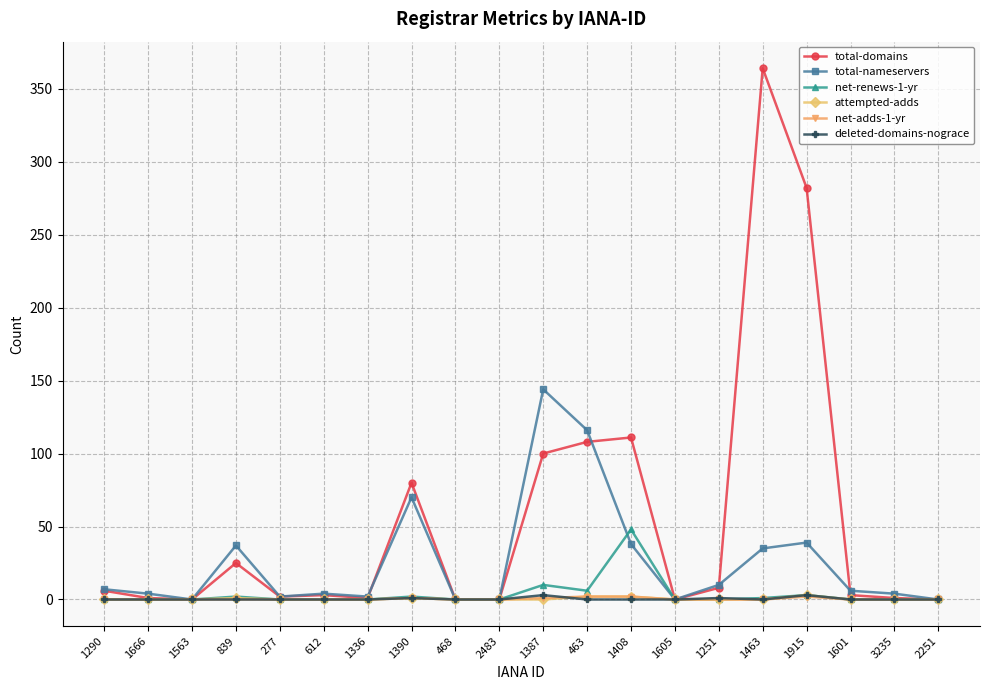

Count the number of data series in this chart.

6